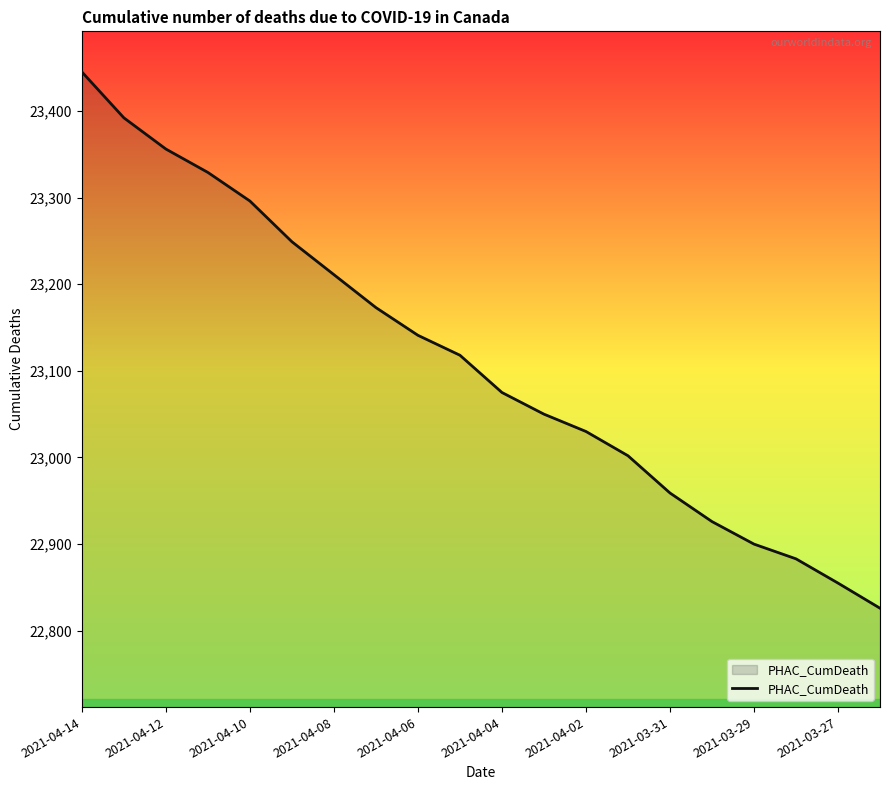

What is the minimum value shown in the chart?

22826